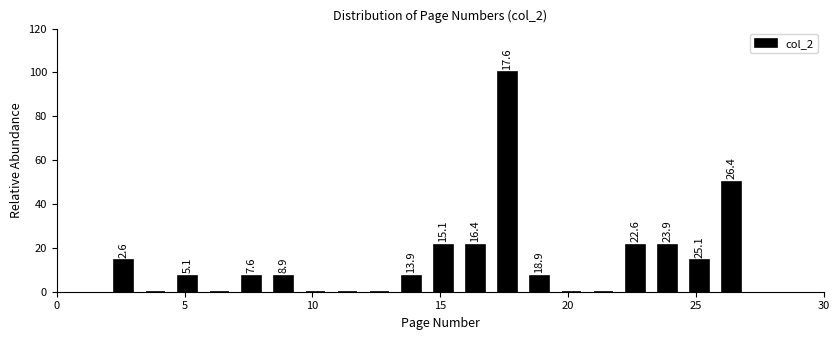

Around what value on the x-axis is the tallest bar? Give the approximate position of its centre, as read against the axis.

17.5